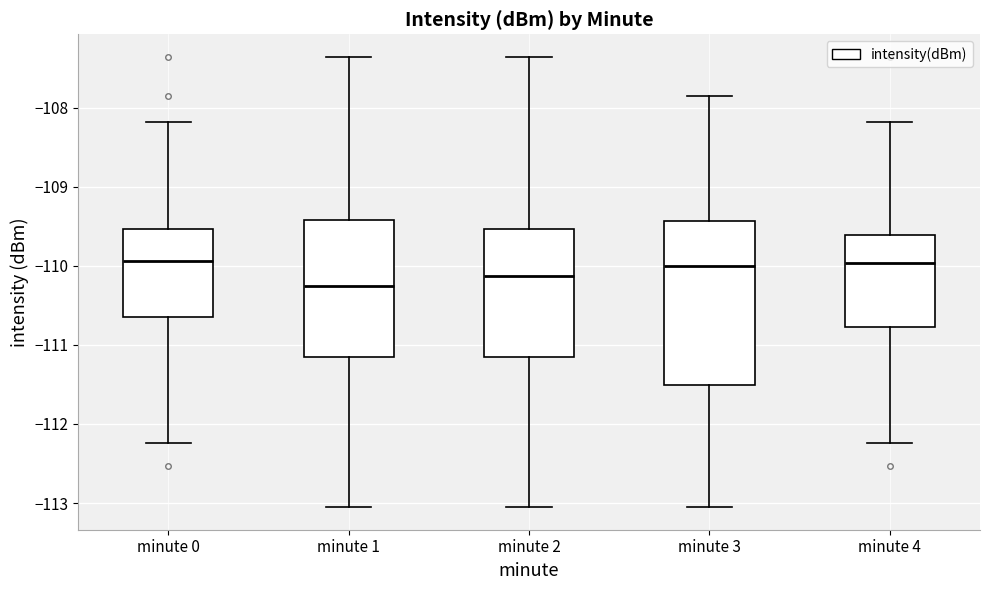

Which box is the tallest, from its lower edge to its upper edge?

minute 3